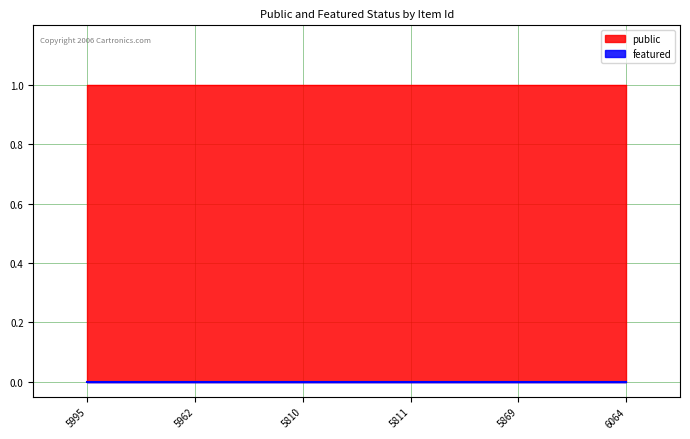

The value of public at 6064 is 1. True or false?

True